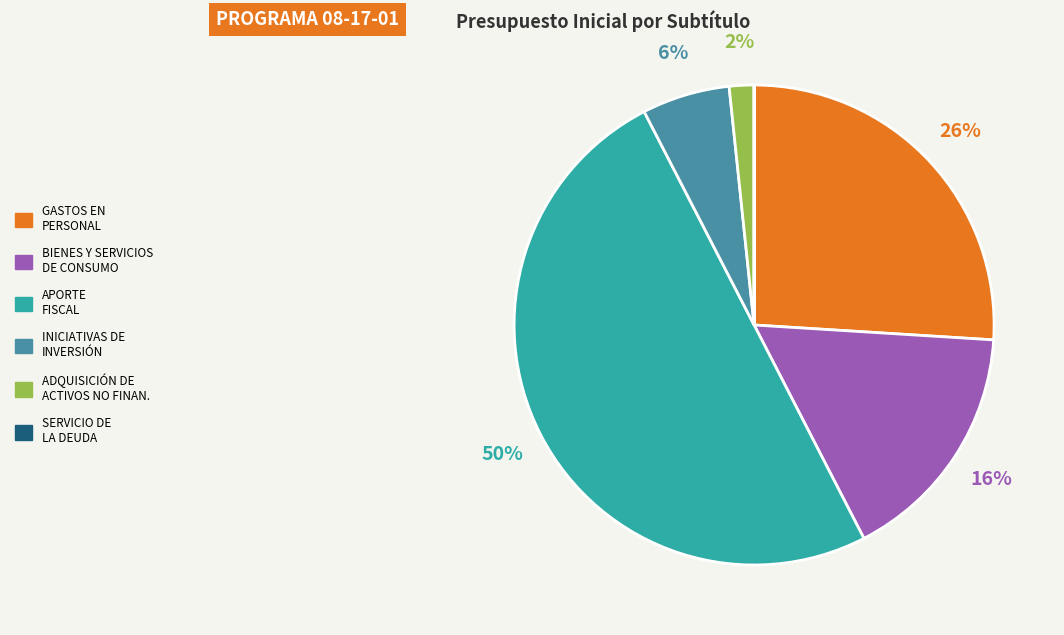

To the nearest percent, what is the difference between the largest and smallest slice percentages?

50%